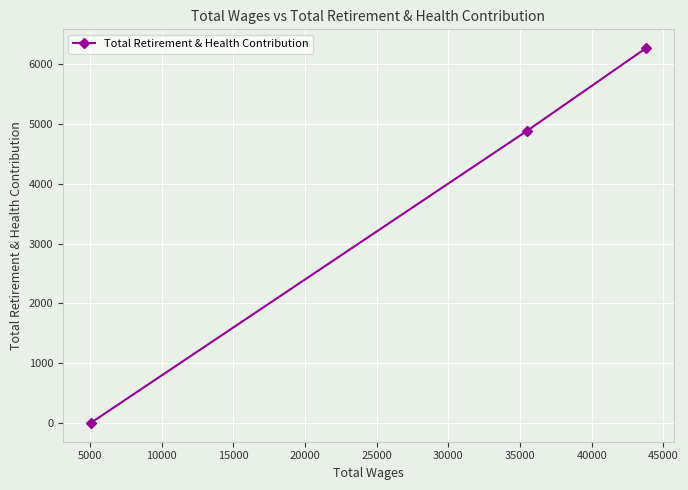

What is the average value?

3719